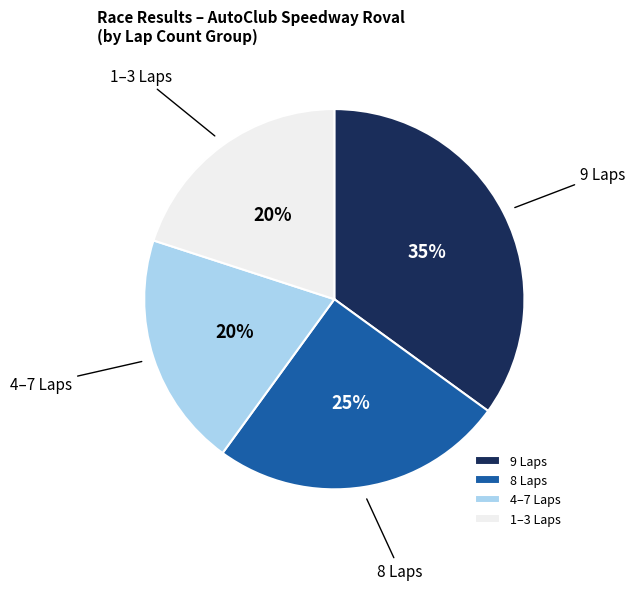

Is there any slice that represents more than half of the pie?

No